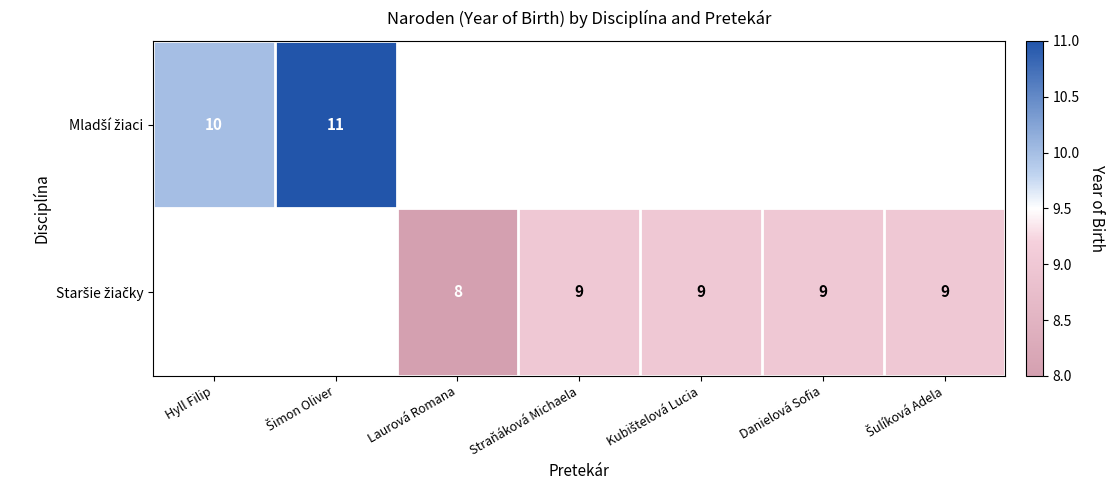

Rank the series by their average value, from highest to lowest.

Mladší žiaci, Staršie žiačky